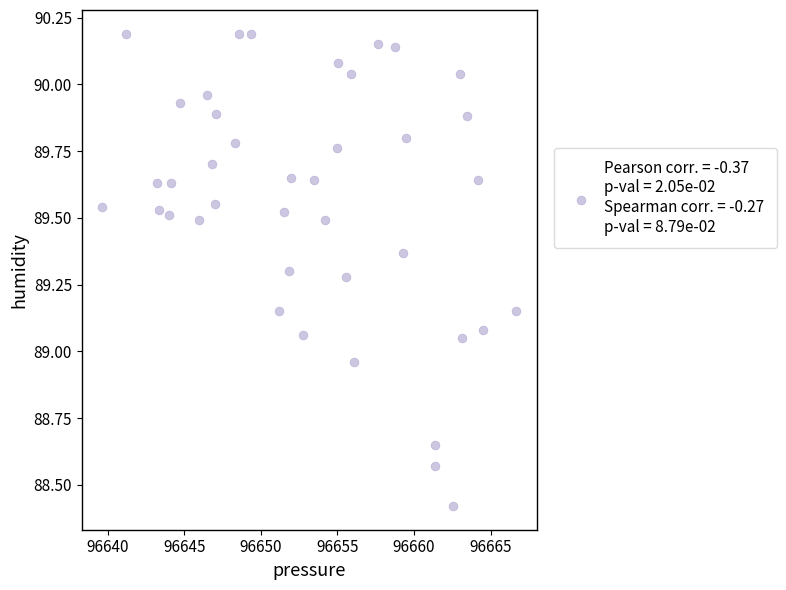

What is the range of X values (max minus min)?

27.0